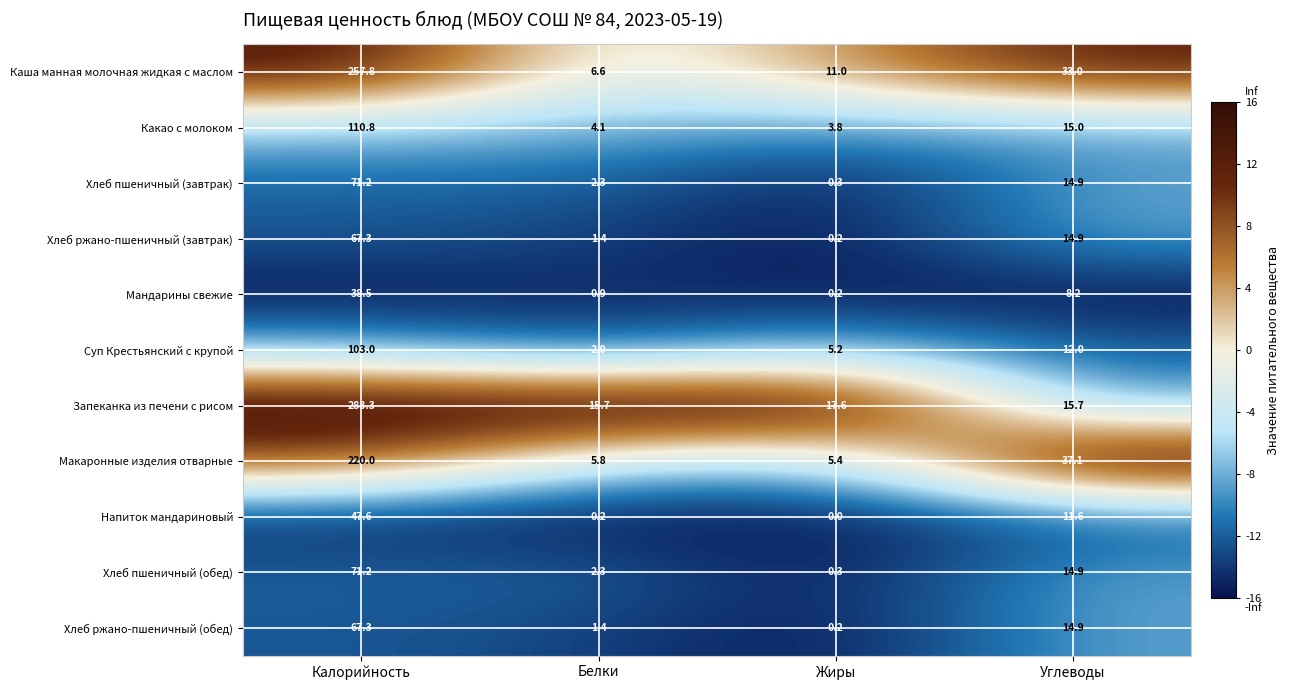

Is it true that Макаронные изделия отварные equals 2.5 at Белки?

False